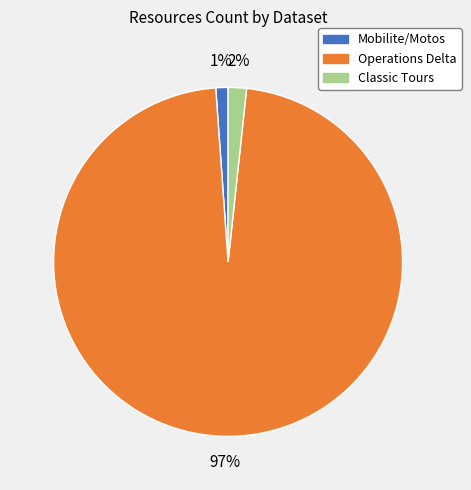

Do Classic Tours and Operations Delta together represent more than half of the pie?

Yes